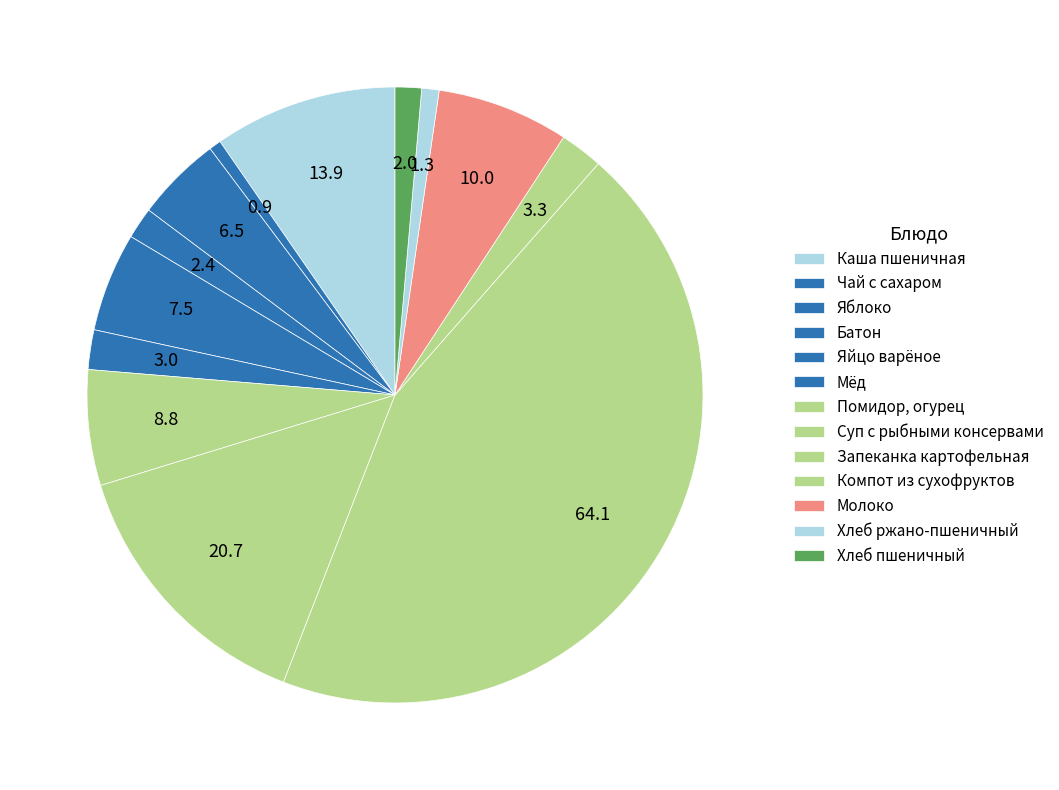

What is the largest slice in the pie chart?

Запеканка картофельная с говядиной